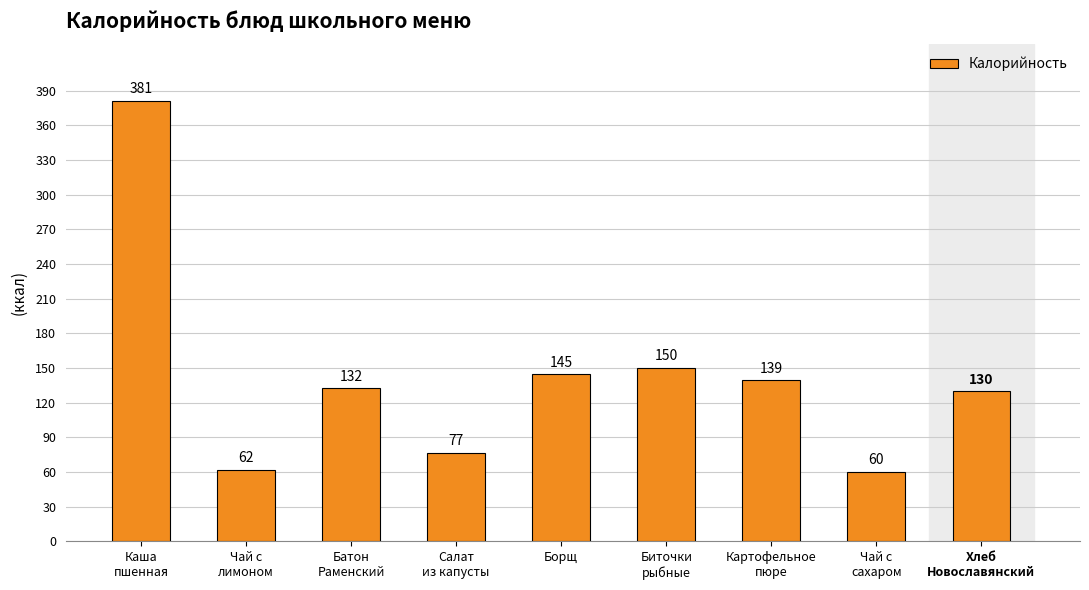

What is the label of the 8th bar from the left?

Чай с
сахаром